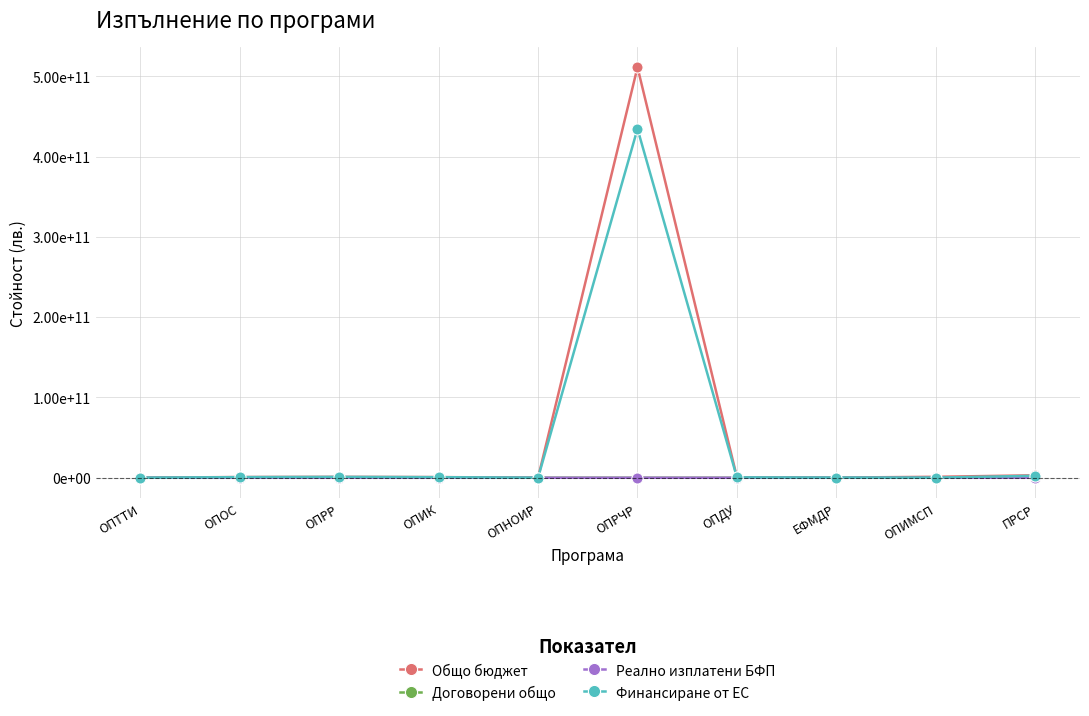

What is the spread (max minus min) of values at ОПОС?

905175689.8